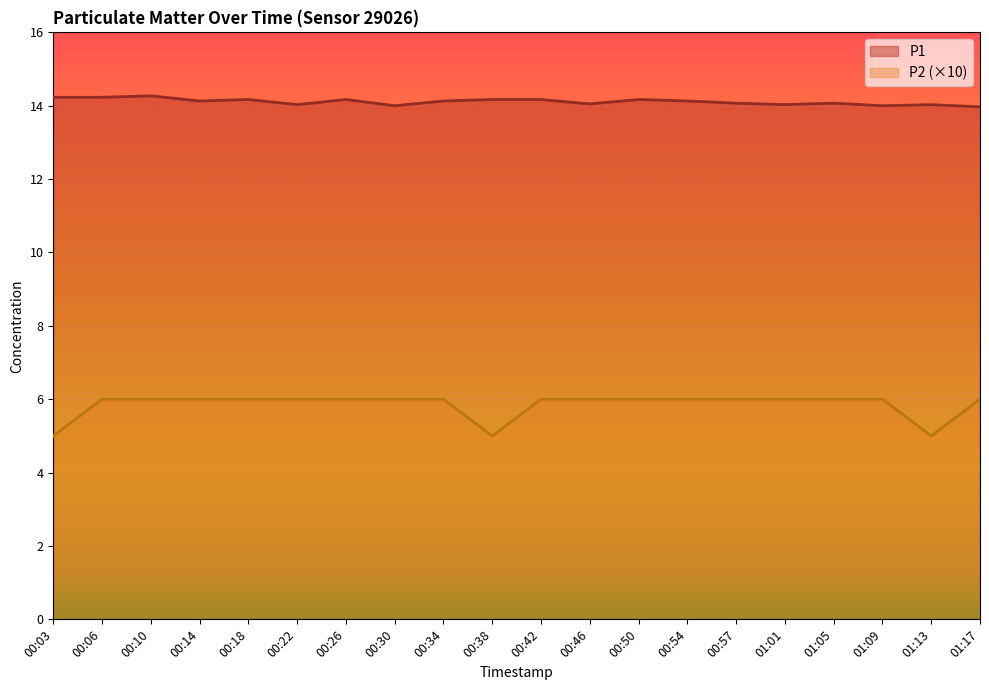

True or false: P2 has more than 1 points higher than both neighbors.

False